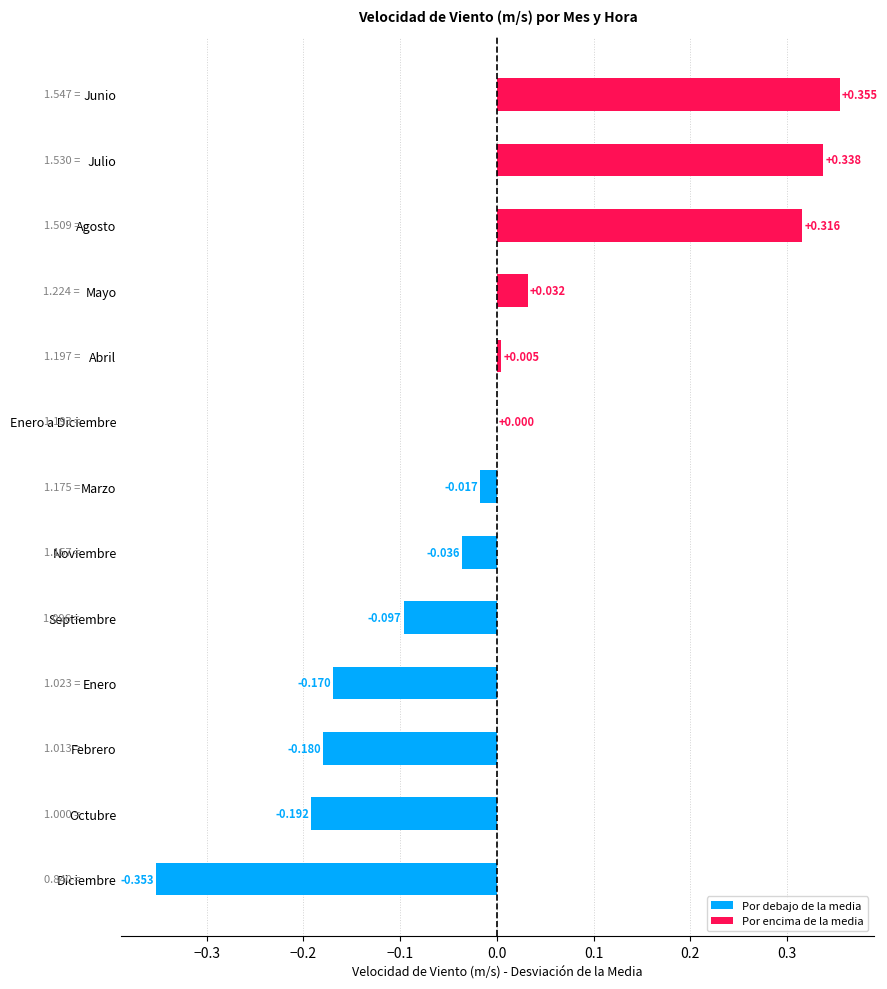

Are the bars horizontal?

Yes